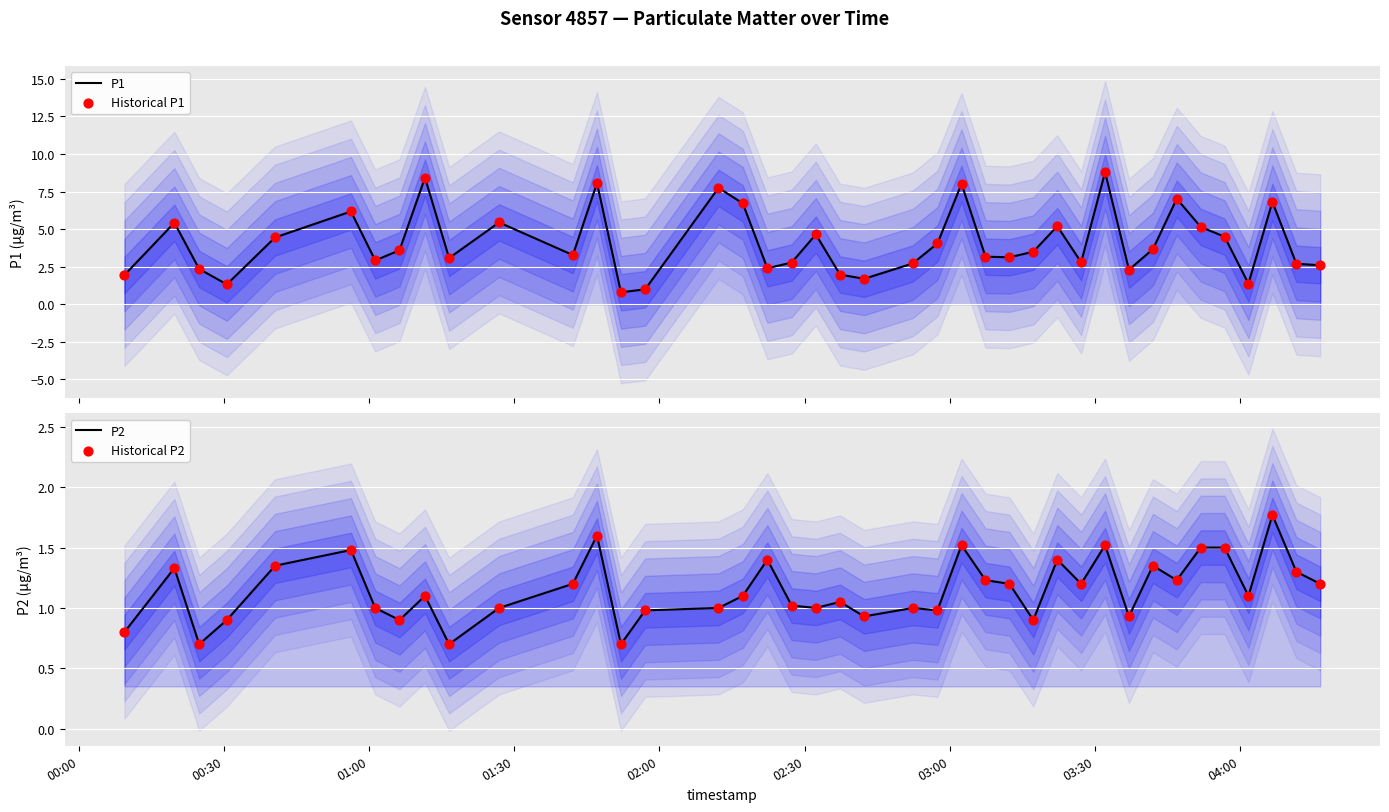

Which series contains the highest Y value?

P1